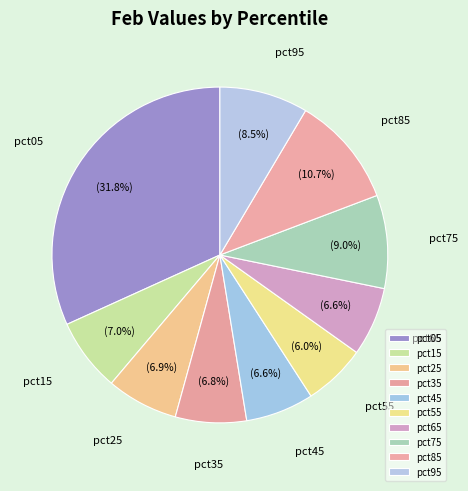

Between pct55 and pct85, which is larger?

pct85